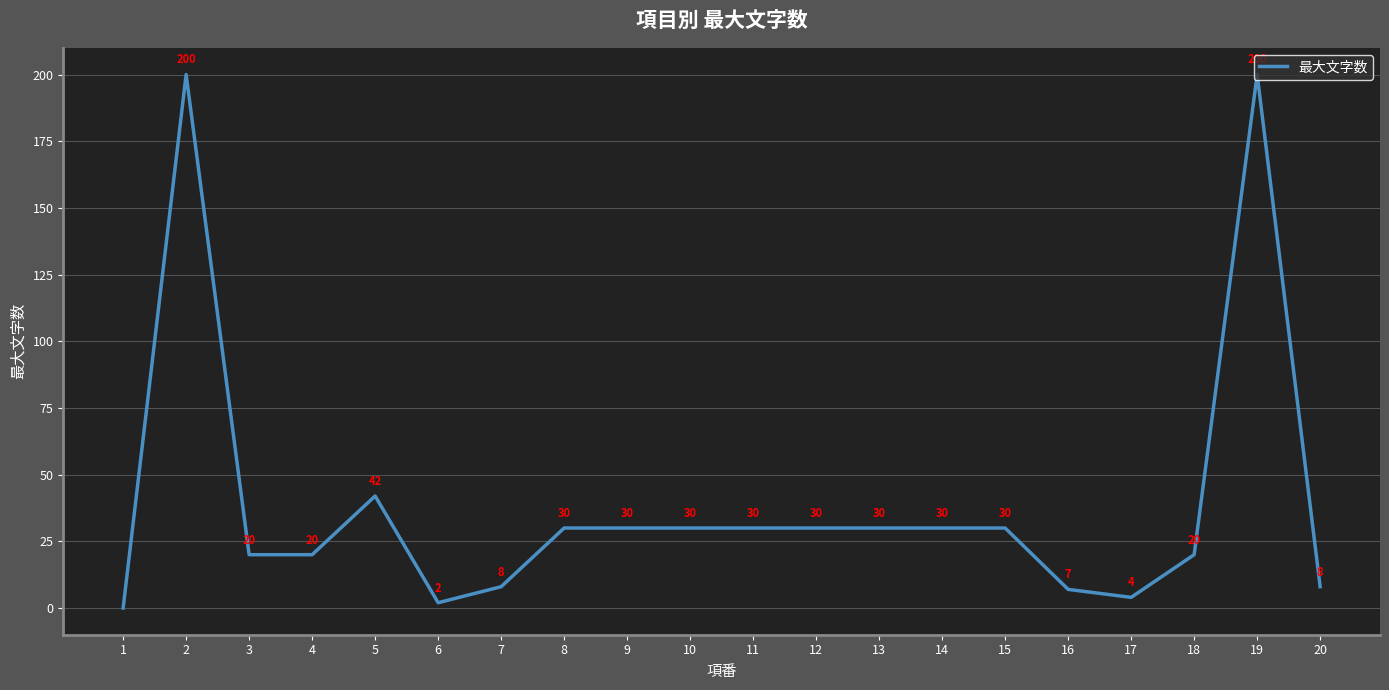

The chart shows a value of 30 at 10. True or false?

True